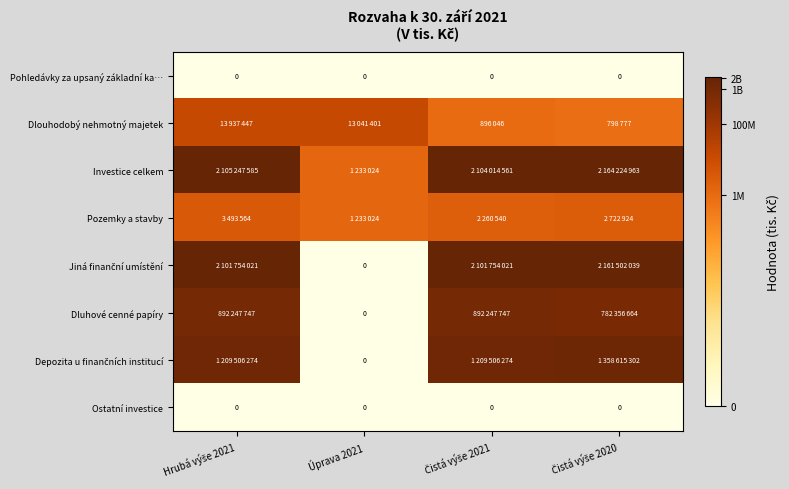

At which label does Pohledávky za upsaný základní ka… reach its peak?

Hrubá výše 2021